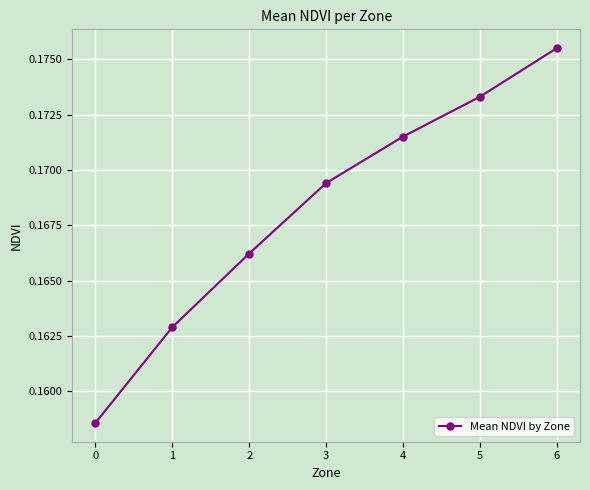

Is this an area chart (filled region under the line)?

No